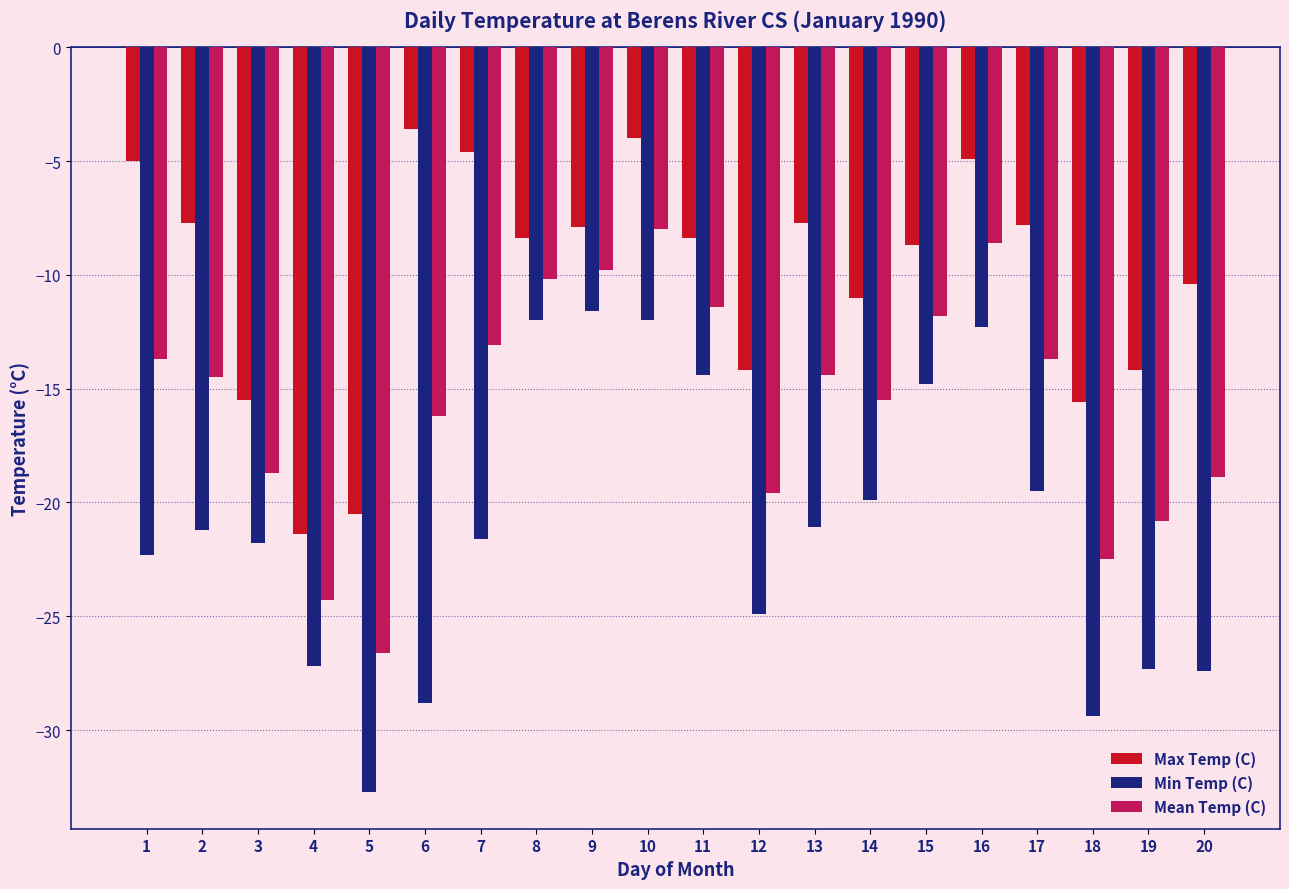

Is it true that Min Temp (C) equals -12.0 at 8?

True